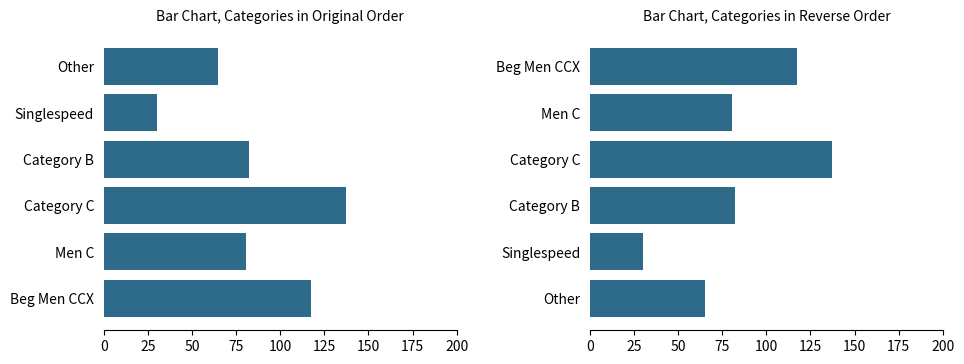

What is the sum of all values?

512.3